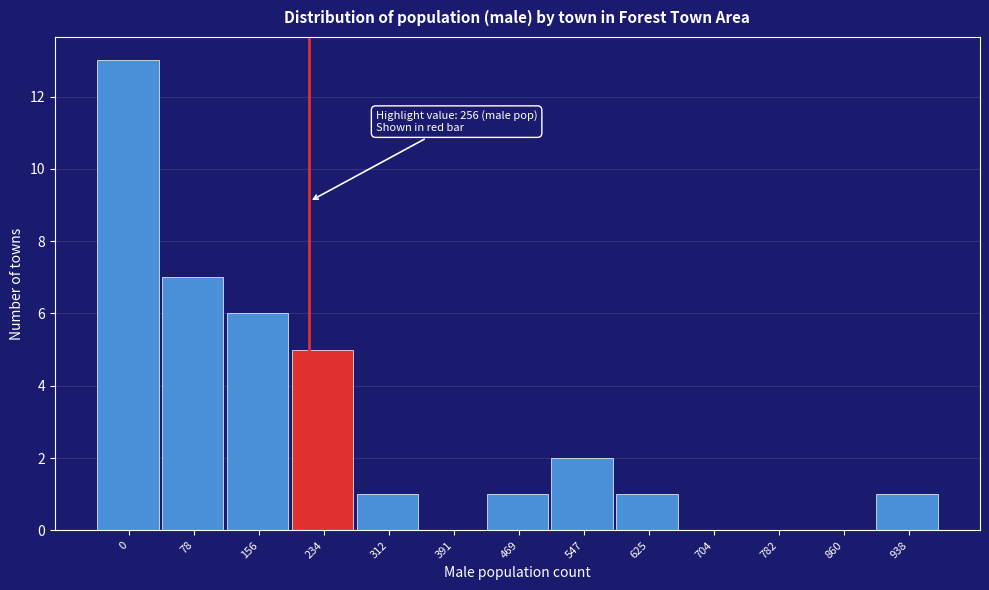

Reading right to left, list all the values displayed in this chart.

938=1	860=0	782=0	704=0	625=1	547=2	469=1	391=0	312=1	234=5	156=6	78=7	0=13